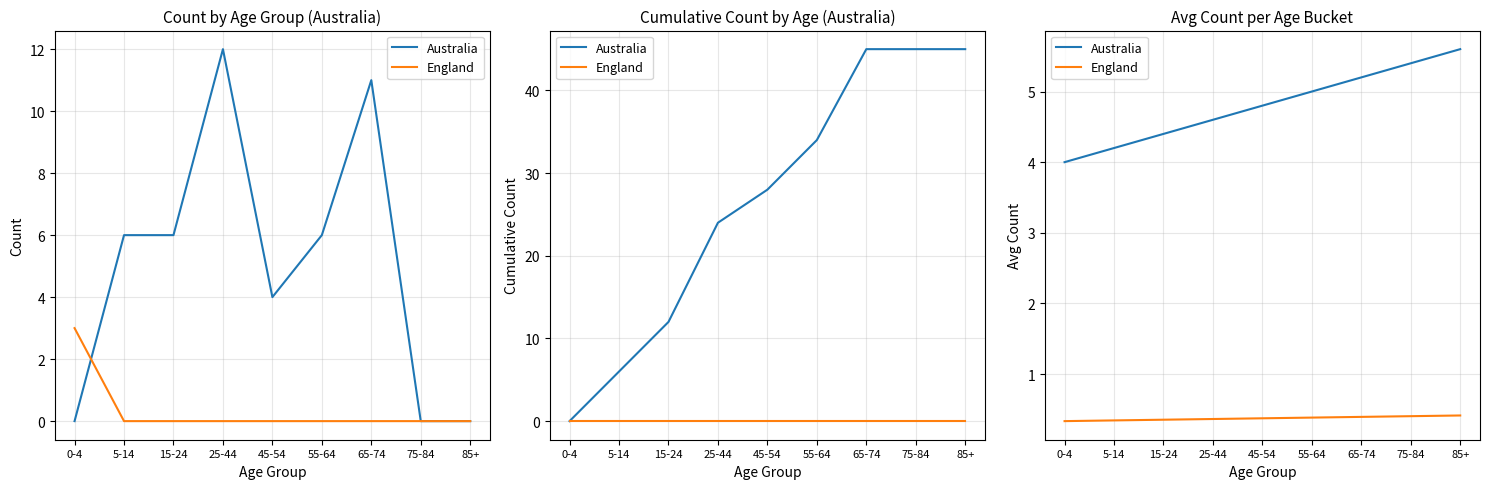

True or false: Australia and England cross at least once.

False